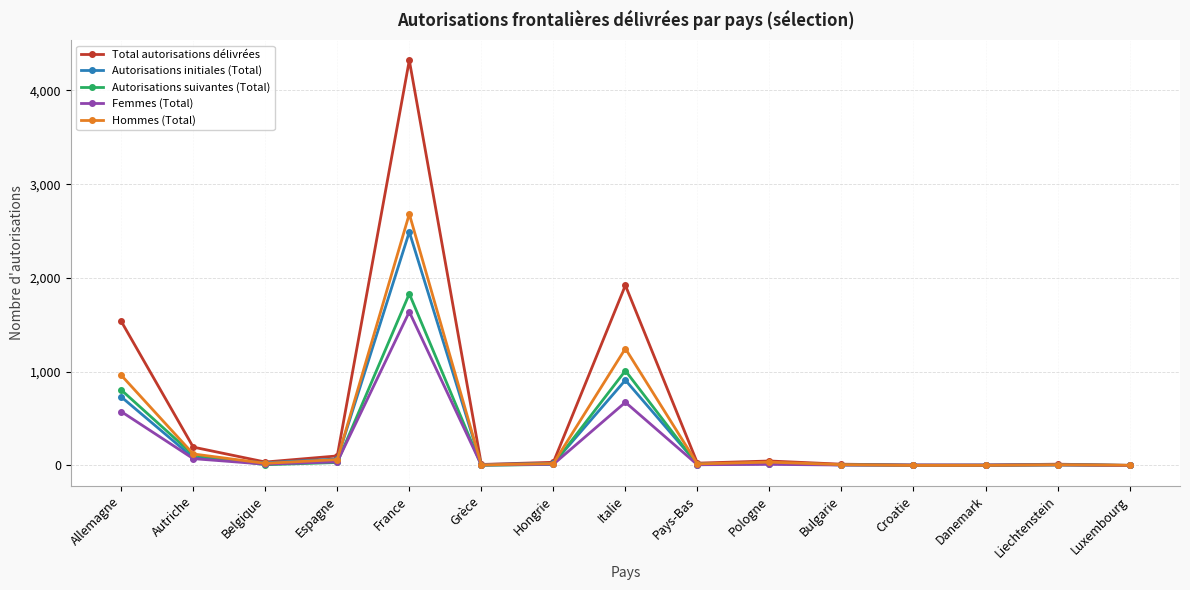

What is the label of the 13th point from the right?

Belgique